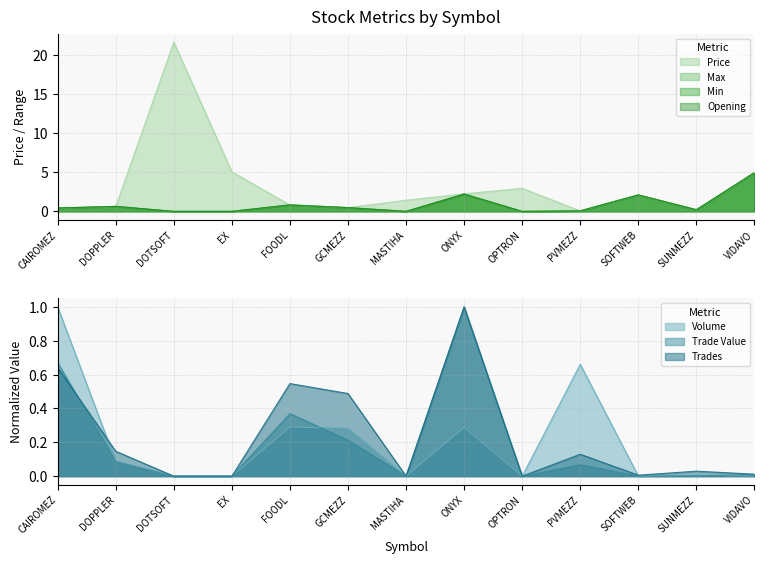

At which category does Opening reach its first local peak?

DOPPLER